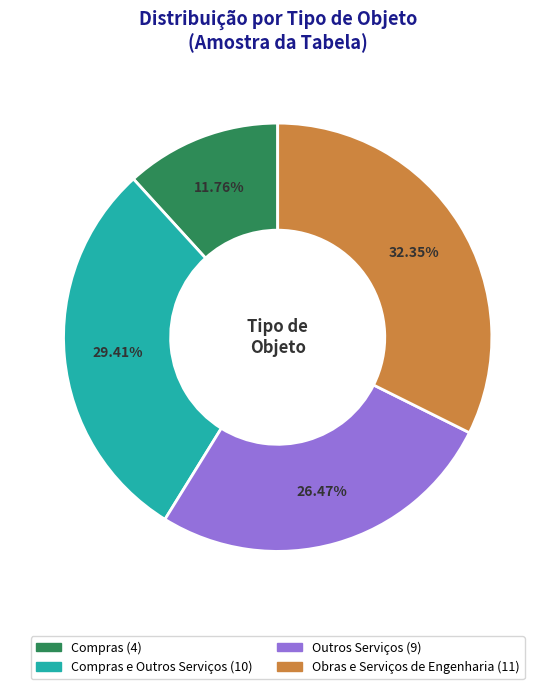

Is there any slice that represents more than half of the pie?

No